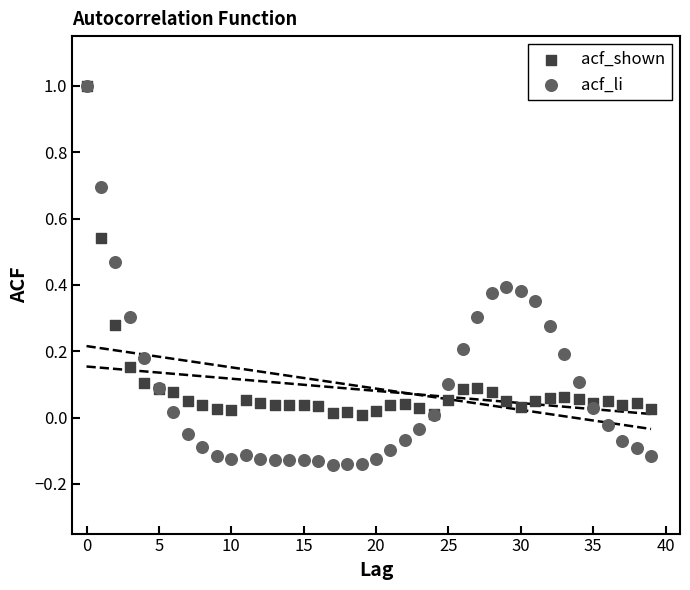

What are all the series names shown in the legend?

acf_shown, acf_li